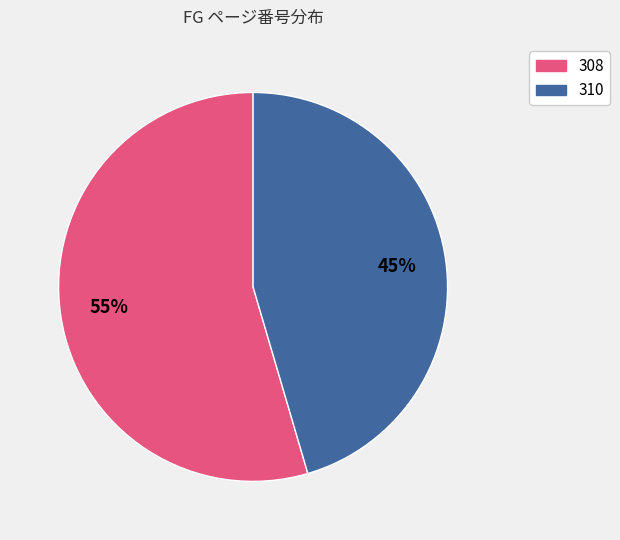

To the nearest percent, what is the average slice percentage?

50%